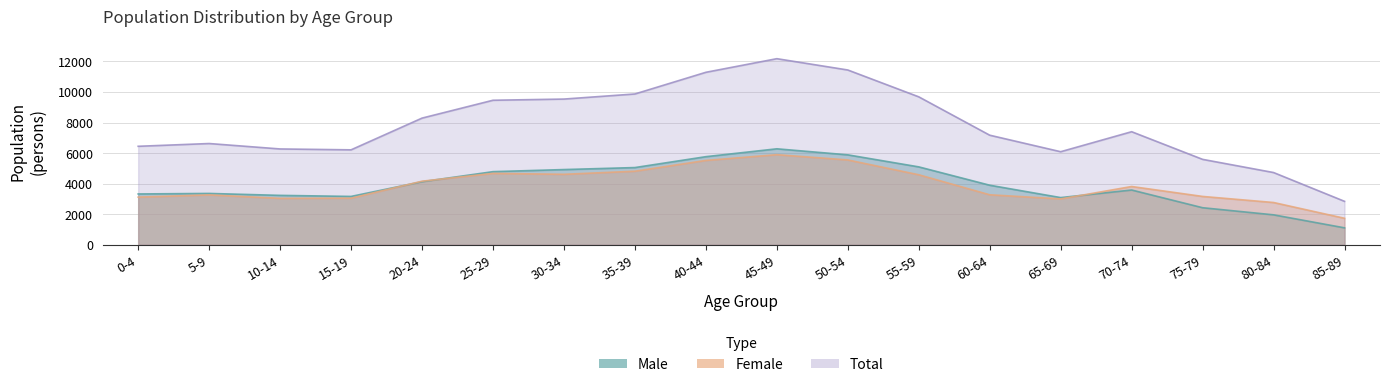

Which category has the highest value in the total series?

45-49